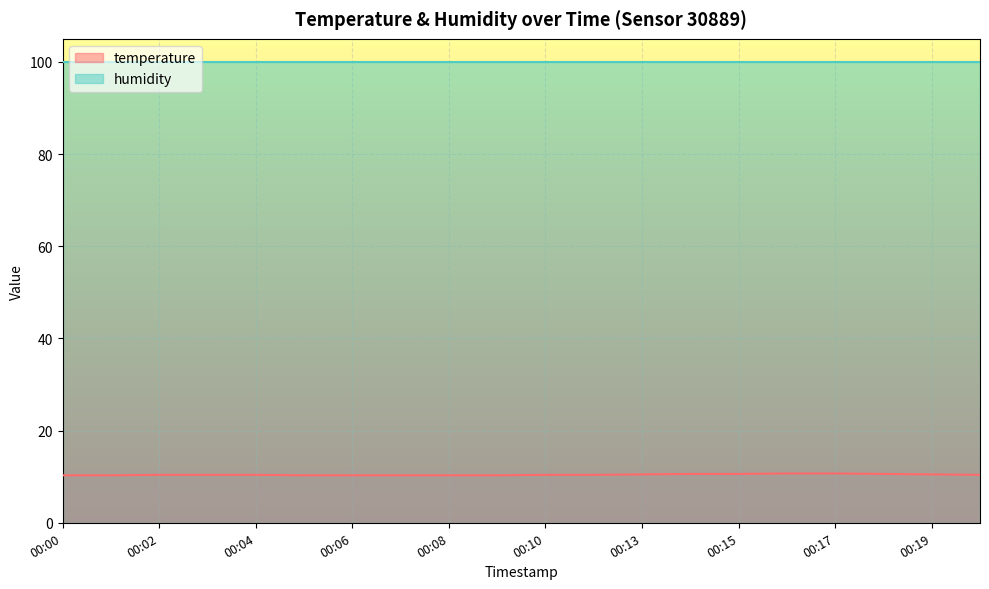

Approximately how many times larger is the value at 00:06 compared to 00:19?

1.0